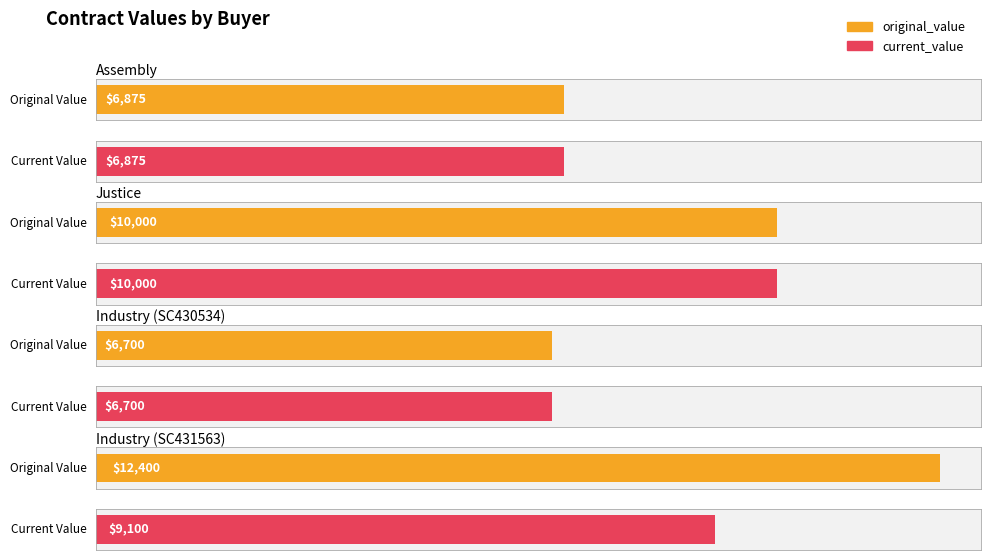

Is it true that current_value equals 14765 at Justice?

False